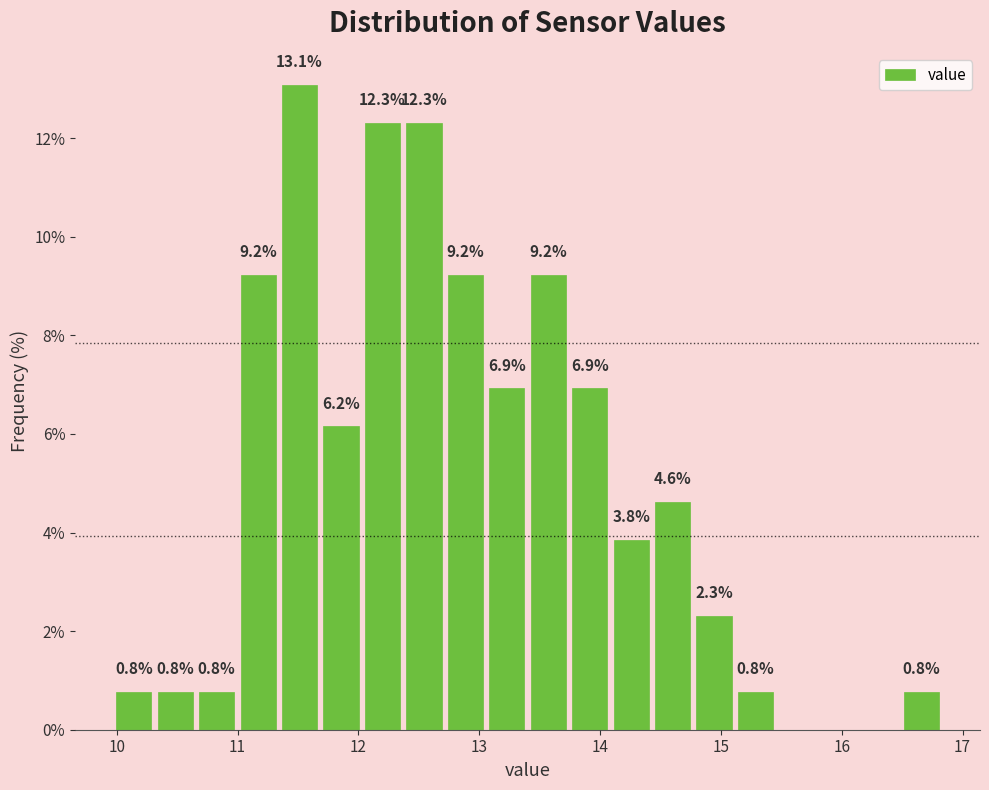

Read against the x-axis, roughly where is the centre of the tallest bar?

11.5